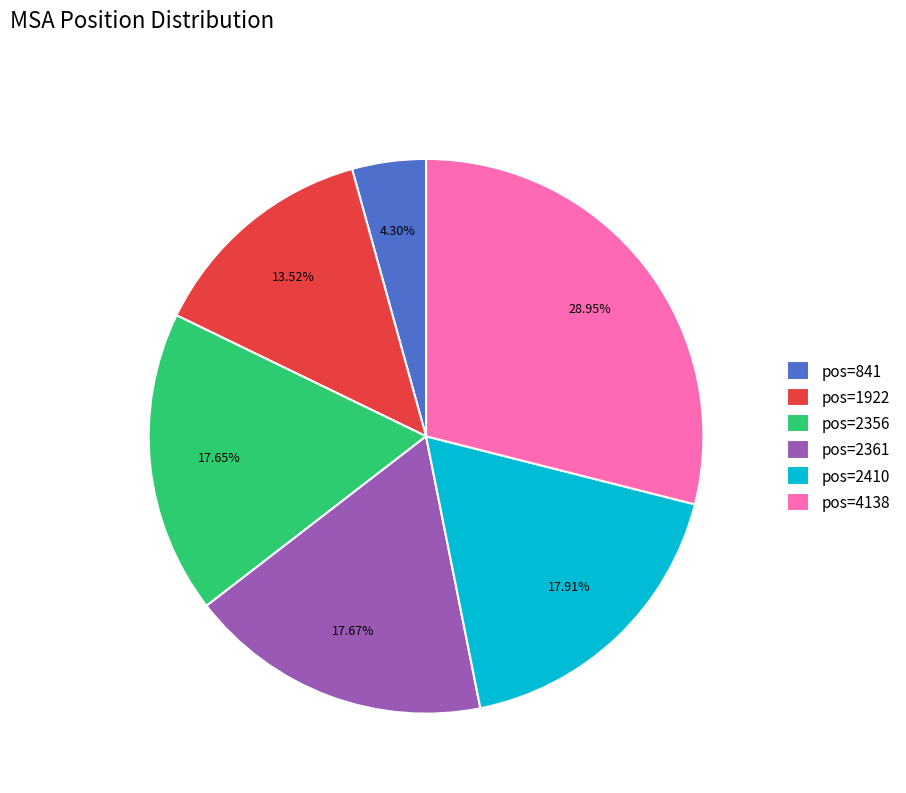

What is the ratio of the value at pos=2361 to the value at pos=2356?

1.0